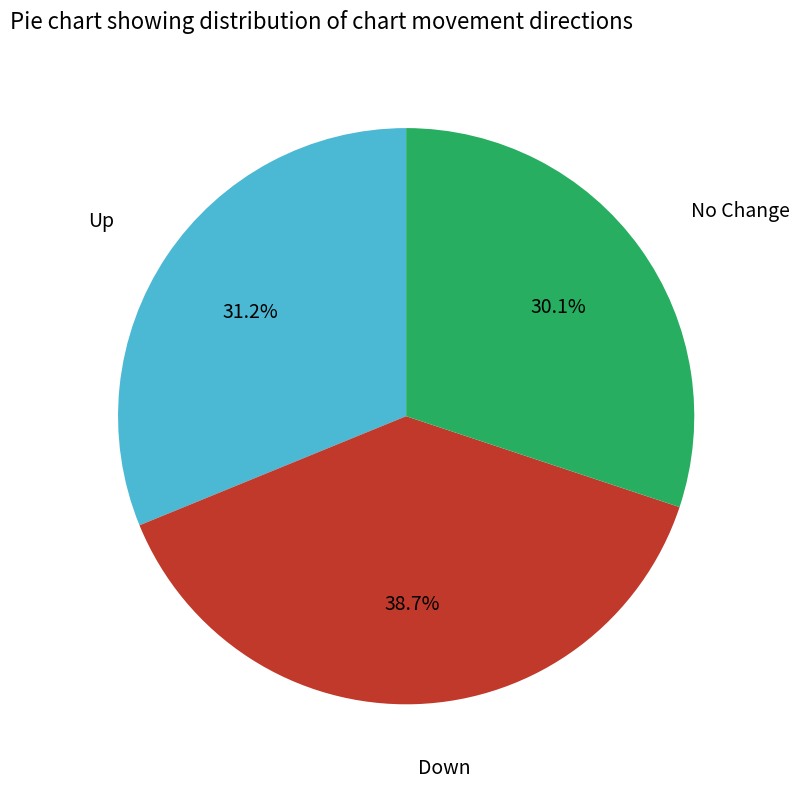

Is there any slice that represents more than half of the pie?

No